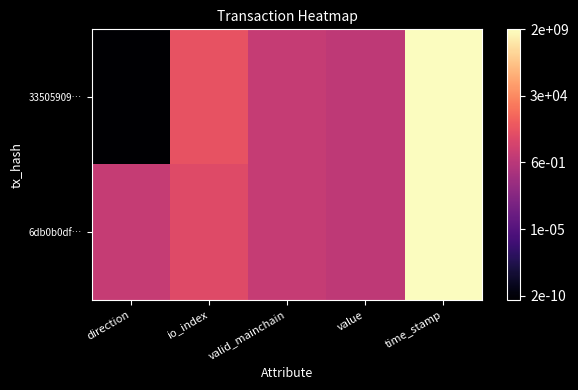

Between valid_mainchain and time_stamp, which is larger?

time_stamp